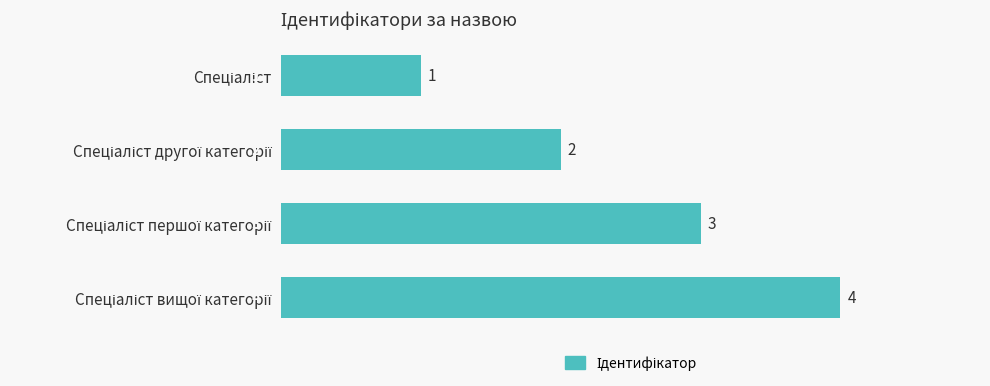

How many values are between 2 and 4?

3